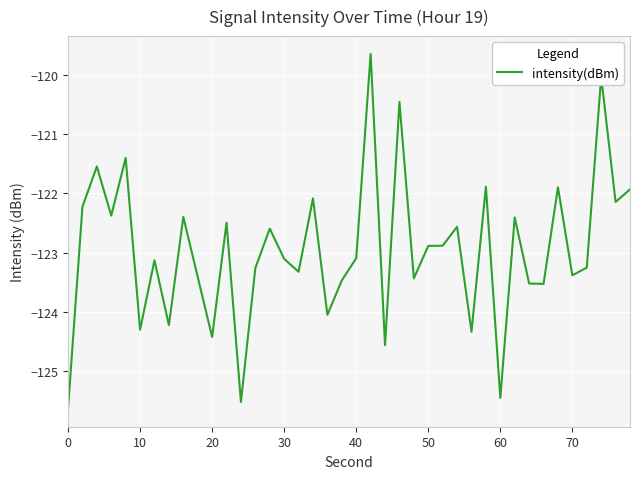

Reading left to right, extract all data points from this chart.

-125.6	-122.2	-121.5	-122.4	-121.4	-124.3	-123.1	-124.2	-122.4	-123.4	-124.4	-122.5	-125.5	-123.3	-122.6	-123.1	-123.3	-122.1	-124.0	-123.5	-123.1	-119.6	-124.6	-120.5	-123.4	-122.9	-122.9	-122.6	-124.3	-121.9	-125.4	-122.4	-123.5	-123.5	-121.9	-123.4	-123.3	-120.0	-122.1	-121.9